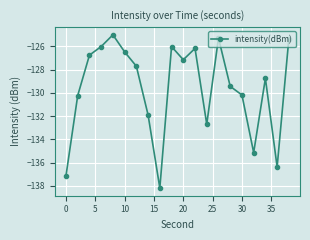

How many points are lower than both their immediate neighbors (excluding endpoints)?

5